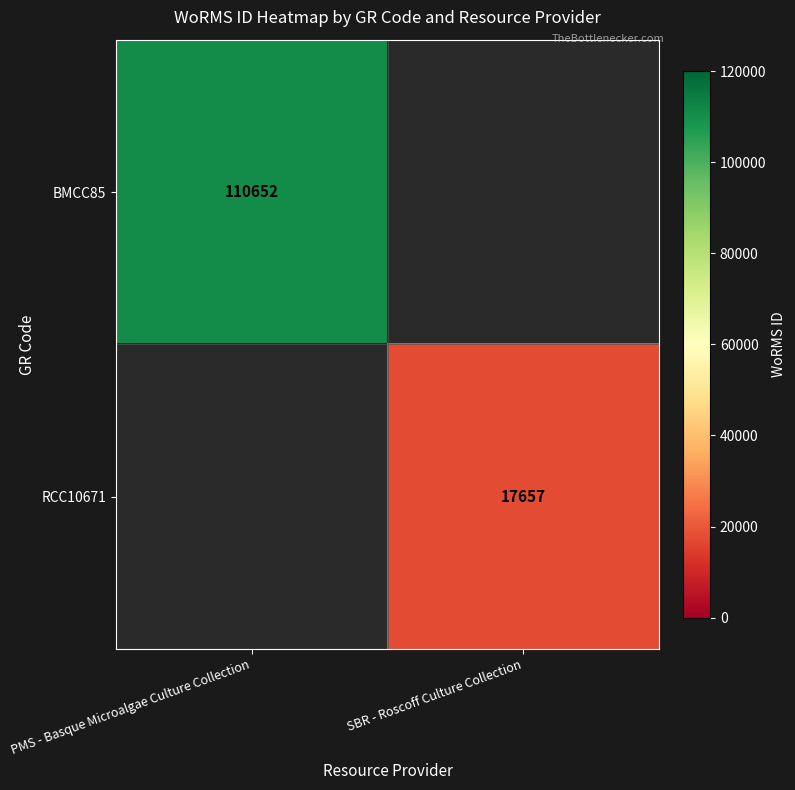

Is it true that BMCC85 equals 150858.1 at PMS - Basque Microalgae Culture Collection?

False